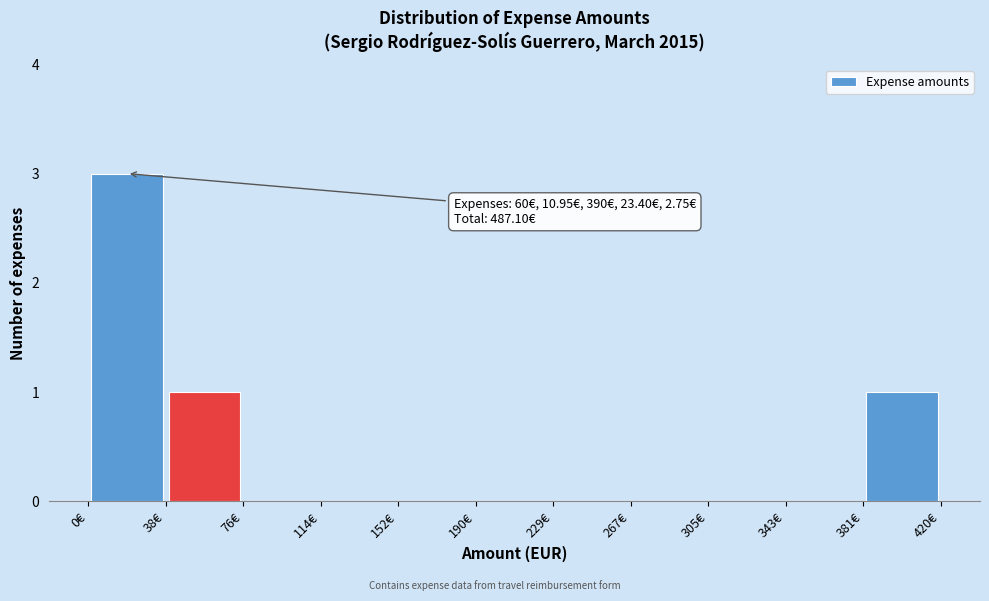

Over which range of the x-axis is the bar tallest?

0 to 40